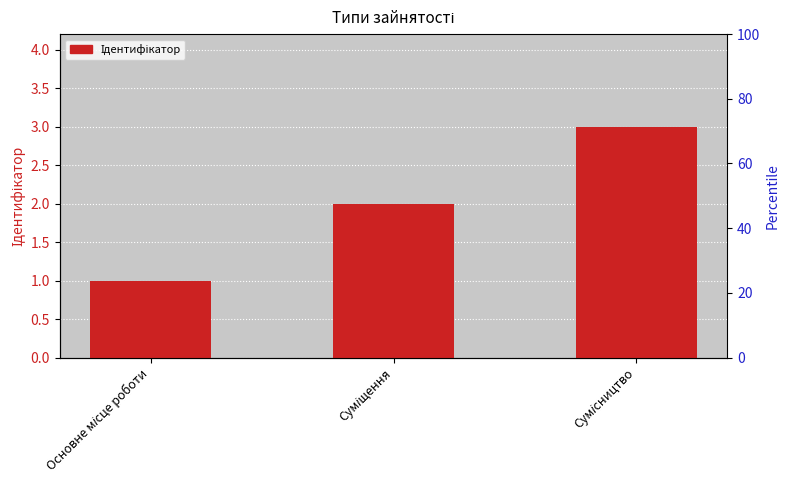

Reading right to left, extract all data points from this chart.

3	2	1